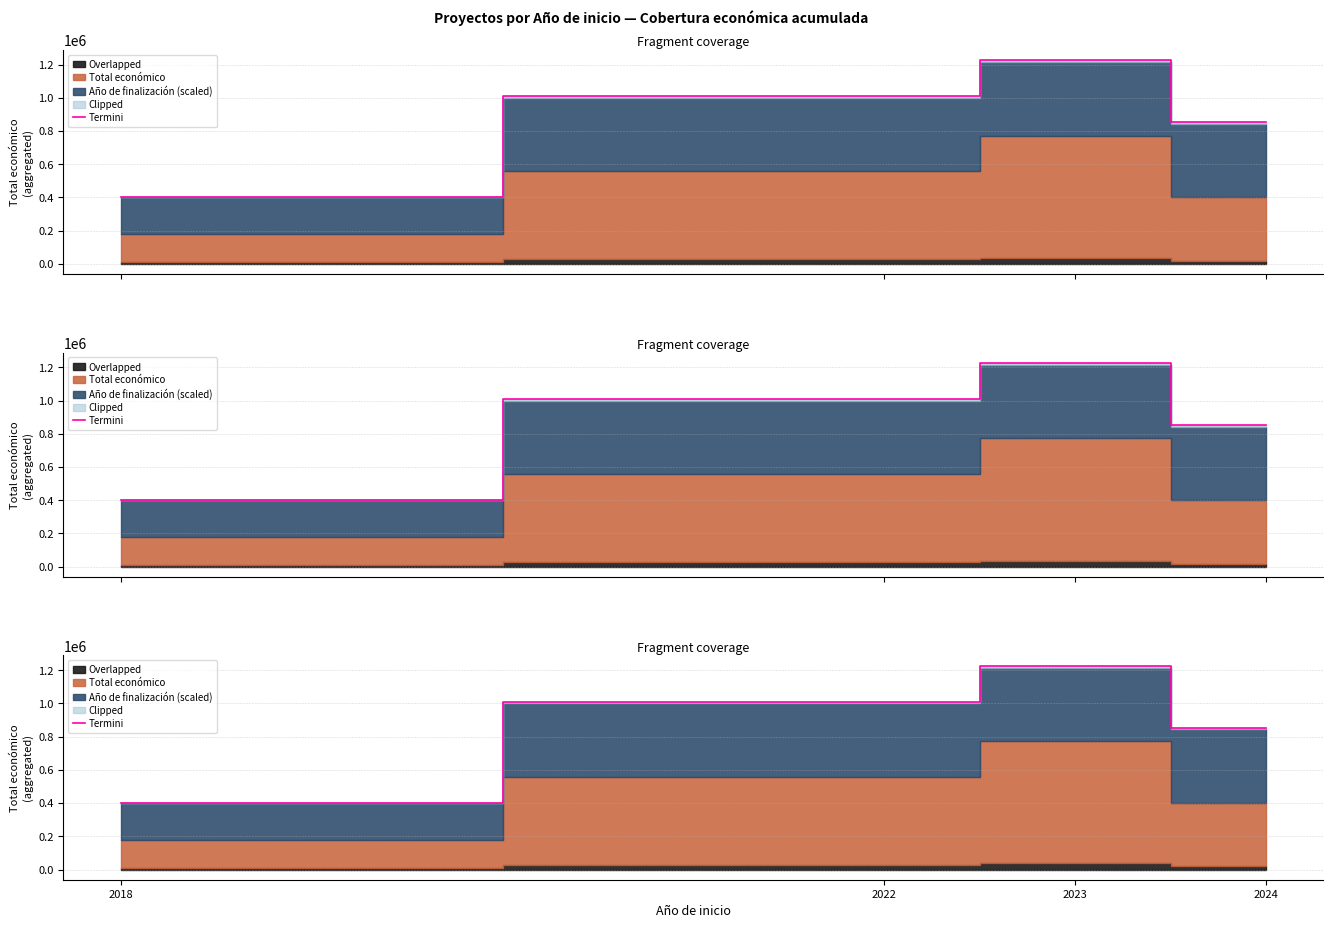

What is the greatest value displayed?

1228233.9